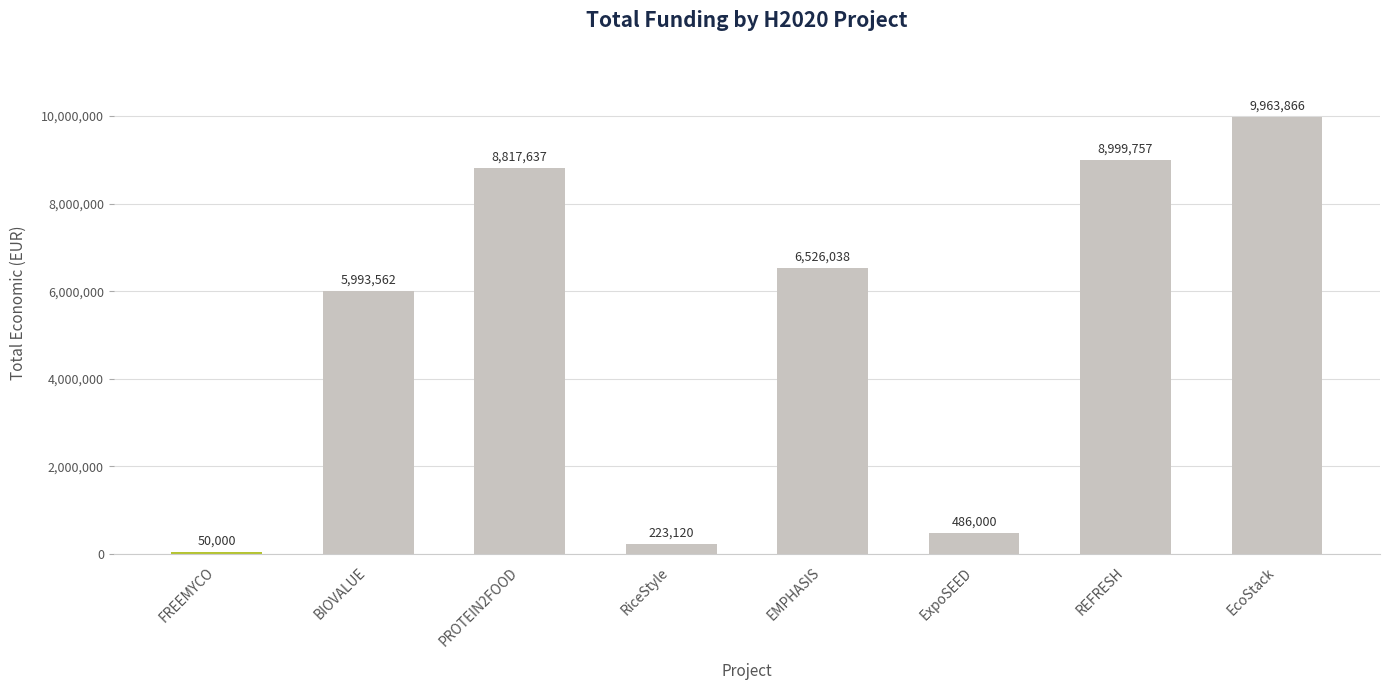

Reading left to right, what are all the values shown in this chart?

FREEMYCO=50000	BIOVALUE=5993562	PROTEIN2FOOD=8817637	RiceStyle=223120	EMPHASIS=6526038	ExpoSEED=486000	REFRESH=8999757	EcoStack=9963866